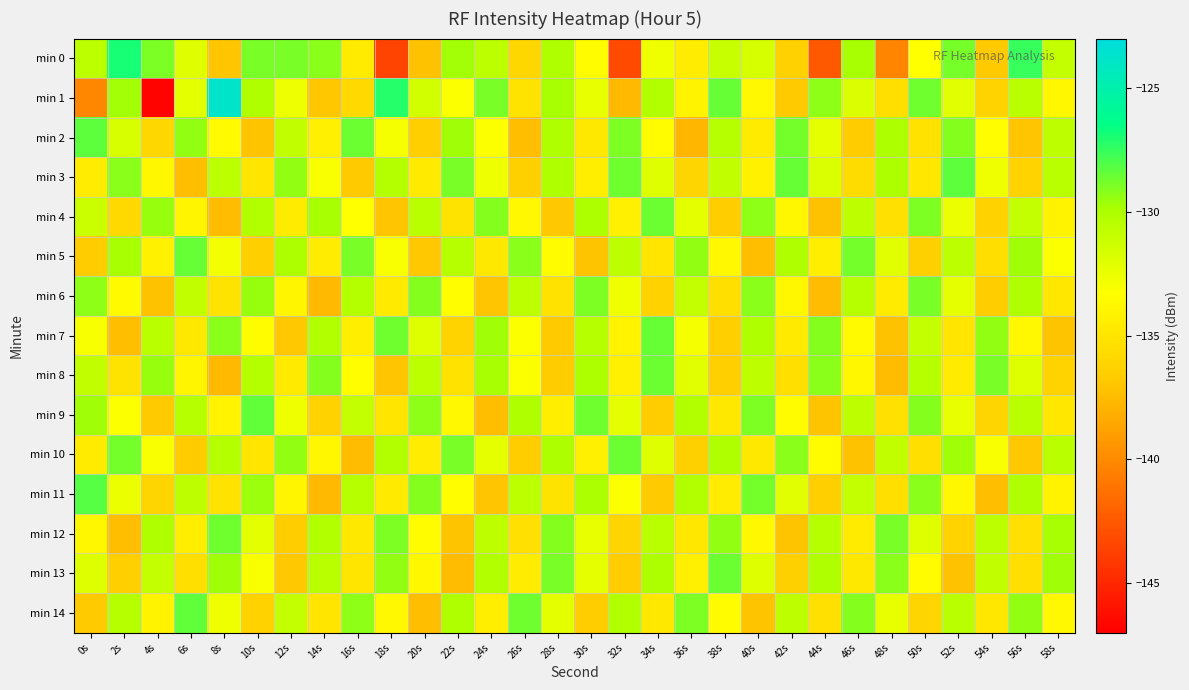

At 26s, list the series in order from smallest to largest.

min 2, min 10, min 3, min 0, min 12, min 1, min 13, min 4, min 7, min 8, min 6, min 11, min 9, min 5, min 14